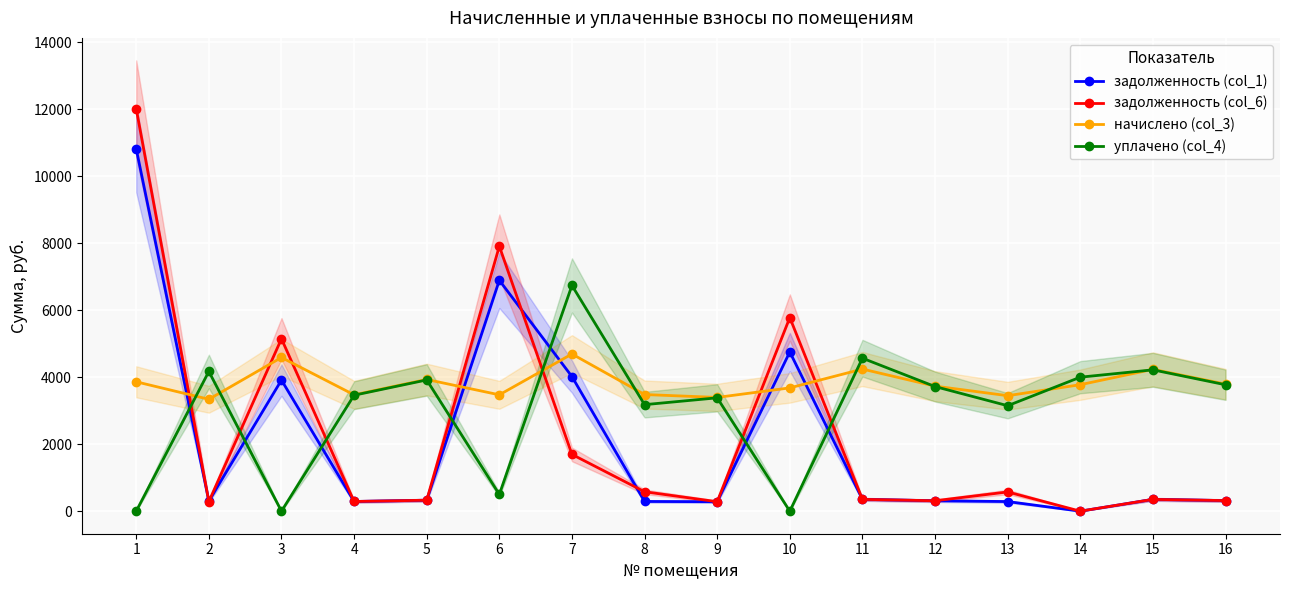

Does the chart display data point markers on the line(s)?

Yes